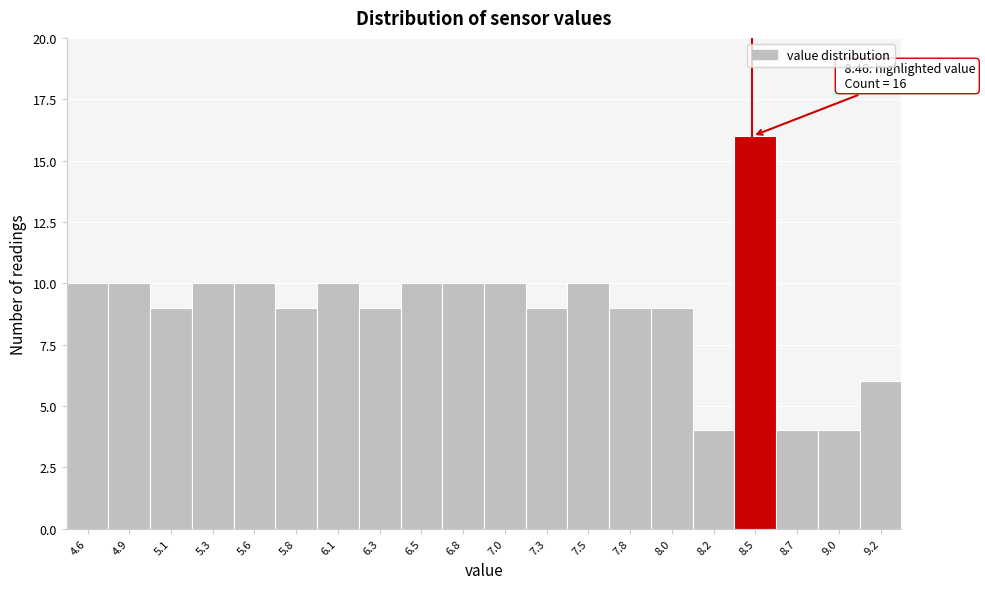

Reading left to right, transcribe all the data shown in this chart.

4.6=10	4.9=10	5.1=9	5.3=10	5.6=10	5.8=9	6.1=10	6.3=9	6.5=10	6.8=10	7.0=10	7.3=9	7.5=10	7.8=9	8.0=9	8.2=4	8.5=16	8.7=4	9.0=4	9.2=6